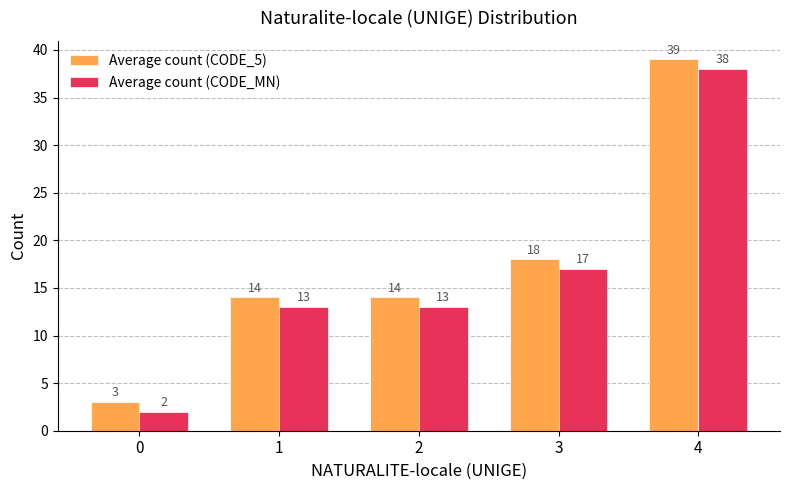

At 2, list the series in order from smallest to largest.

Average count (CODE_MN), Average count (CODE_5)